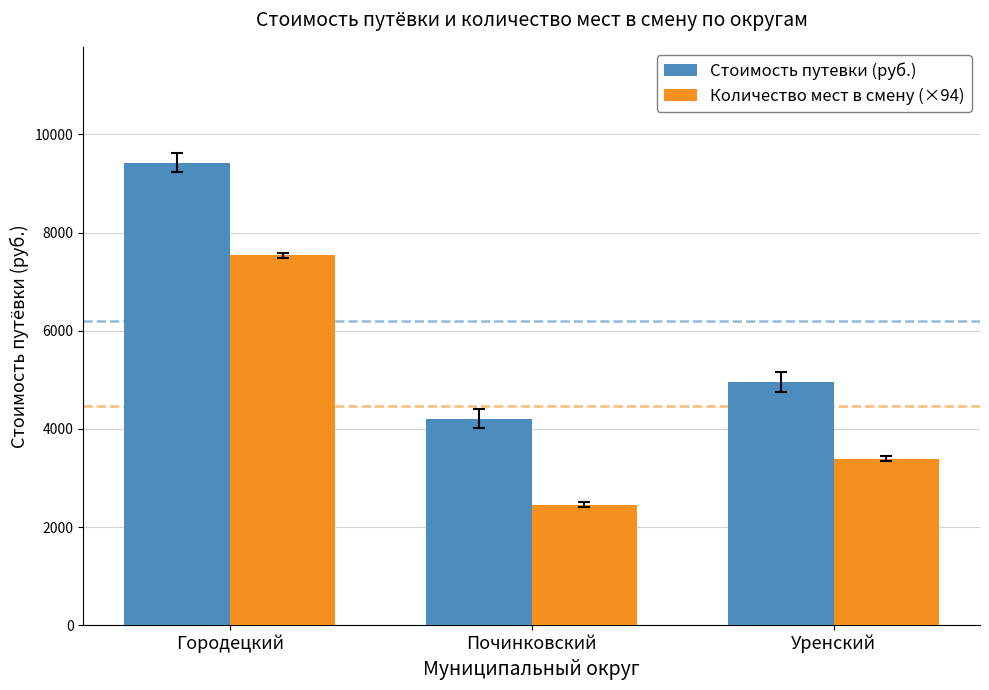

Where is Стоимость путевки (руб.) nearest to the value 6820?

Уренский